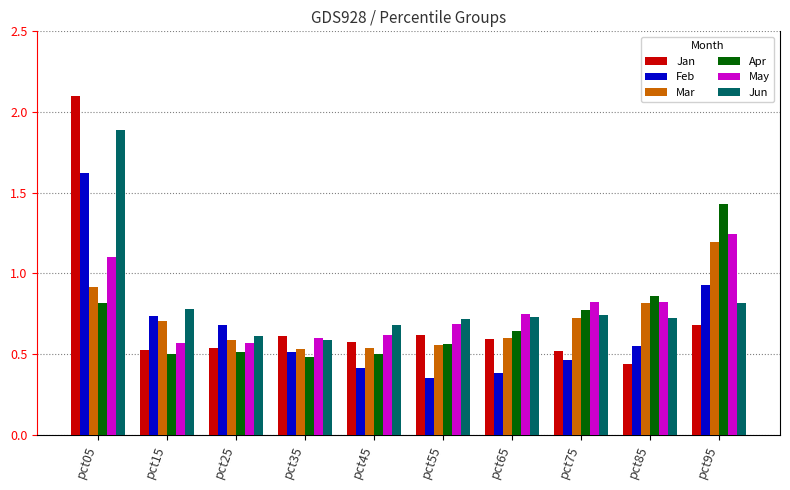

Is it true that May equals 0.8 at pct75?

True